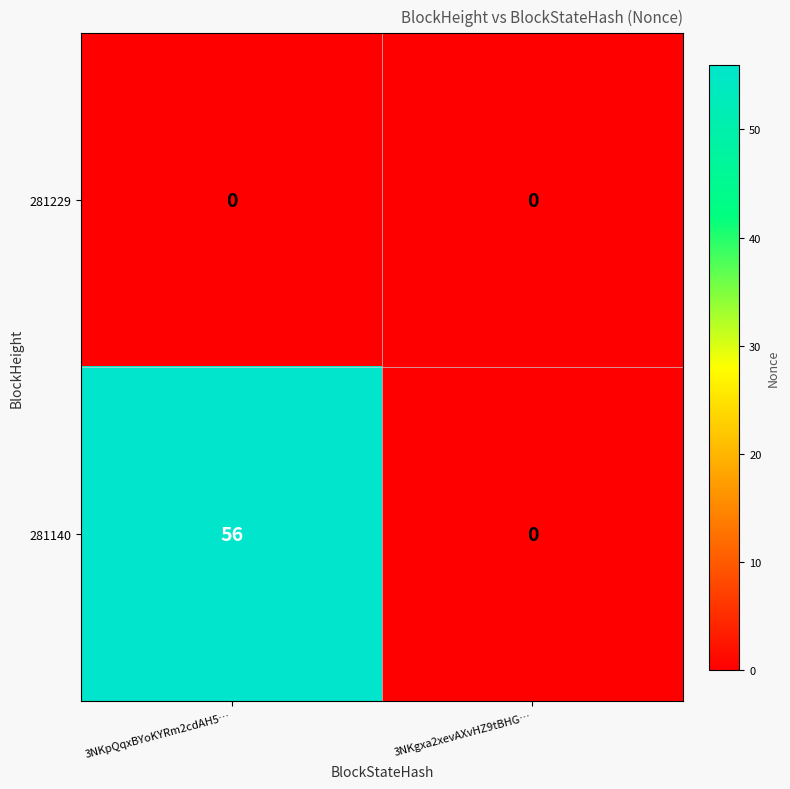

Which series has the largest total across all categories?

281140